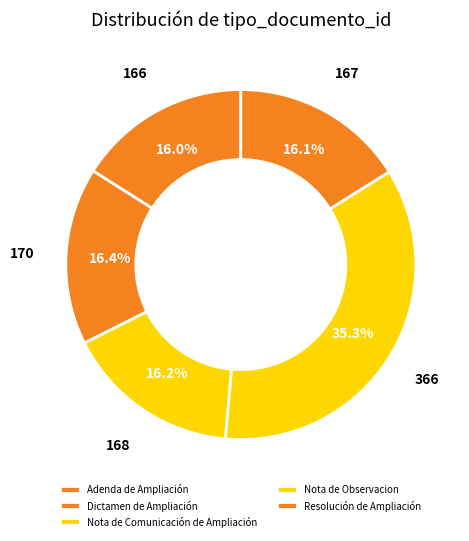

Is Adenda de Ampliación the majority of the pie?

No